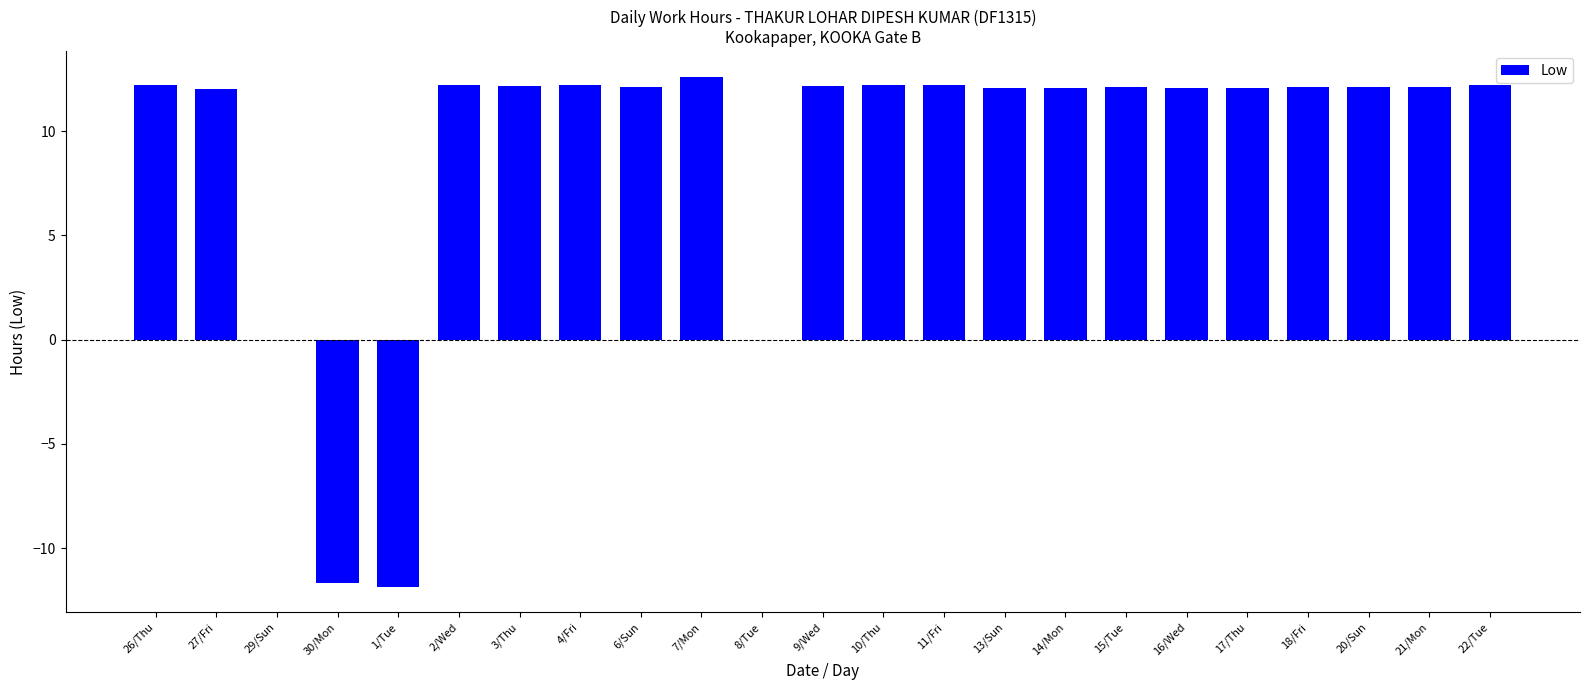

What is the maximum value shown in the chart?

12.6